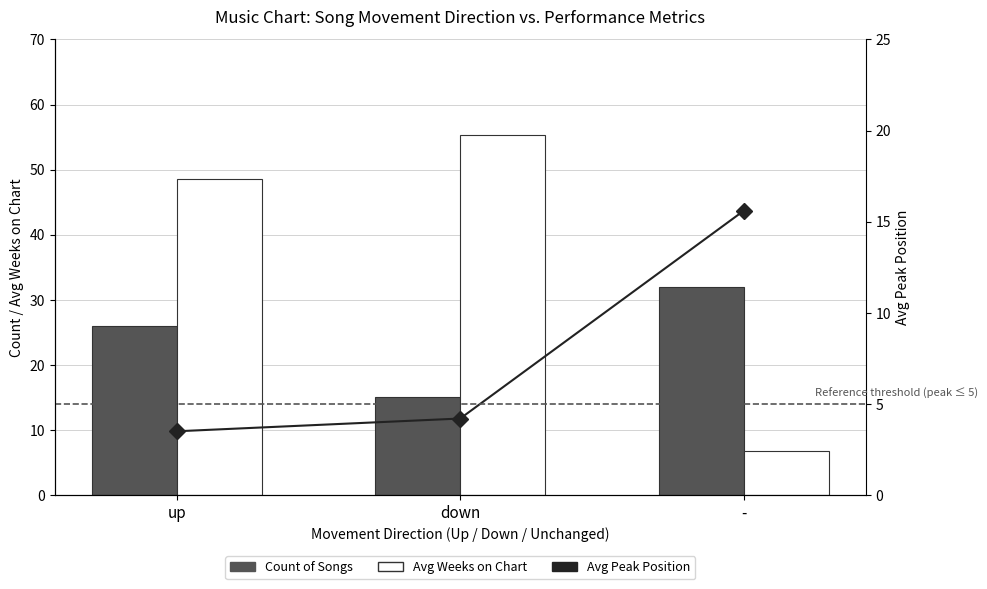

Reading left to right, list all the values displayed in this chart.

Count of Songs: up=26.0	down=15.0	-=32.0
Avg Weeks on Chart: up=48.5	down=55.3	-=6.8
Avg Peak Position: up=3.5	down=4.2	-=15.6